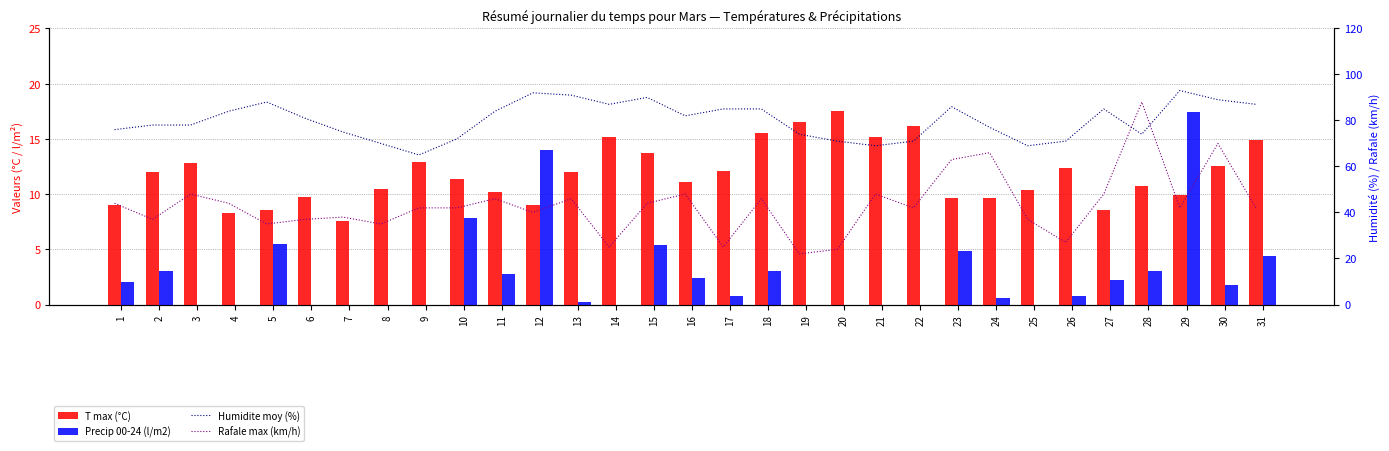

What are all the series names shown in the legend?

T max (°C), Precip 00-24 (l/m2), Humidite moy (%), Rafale max (km/h)